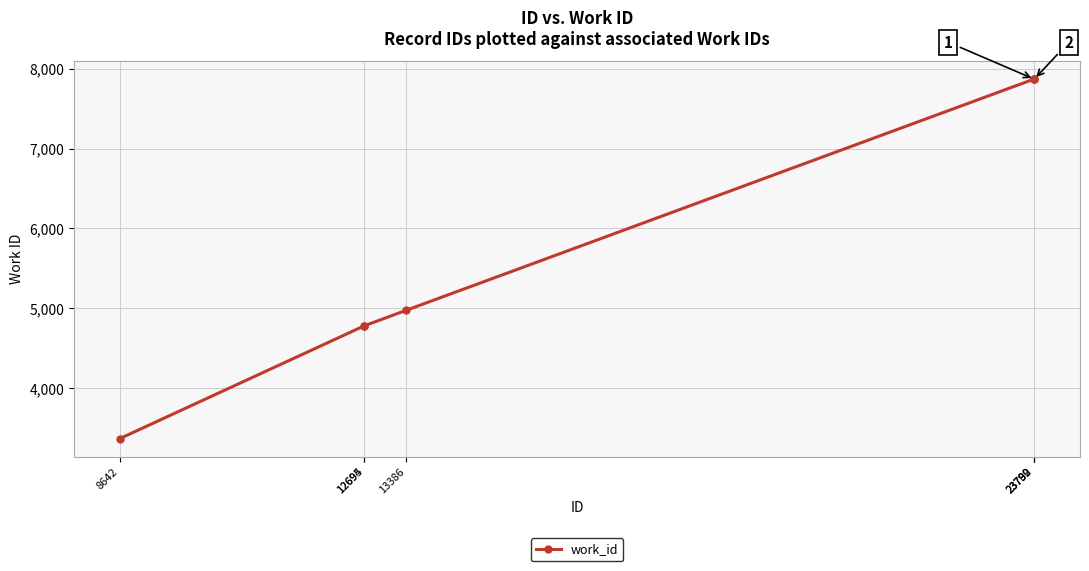

What is the value of the 6th point from the left?

7870